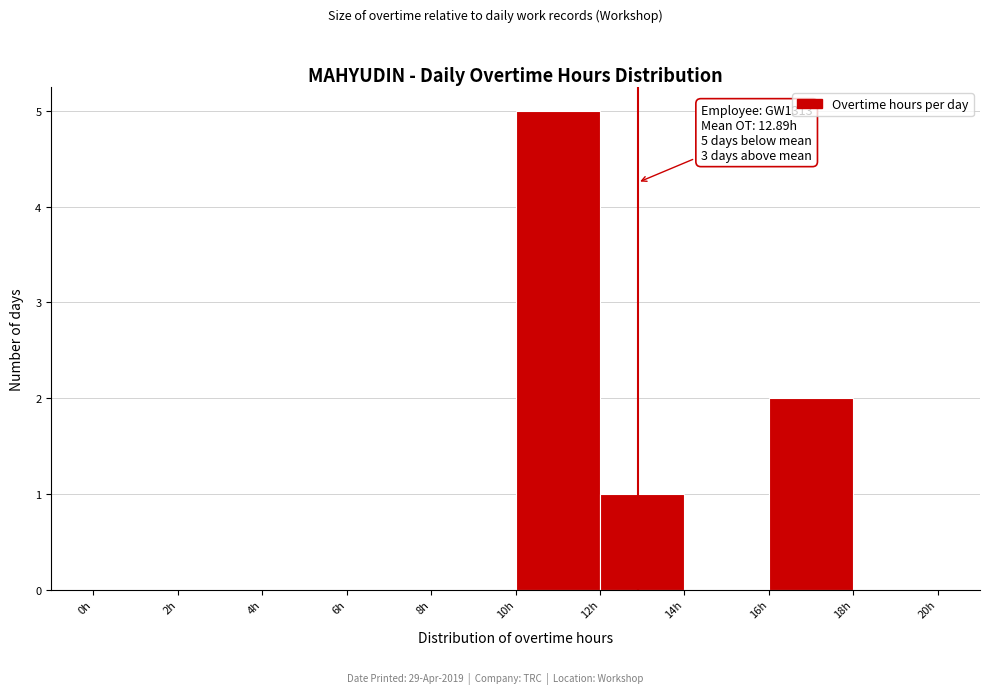

Over which range of the x-axis is the bar tallest?

10 to 12